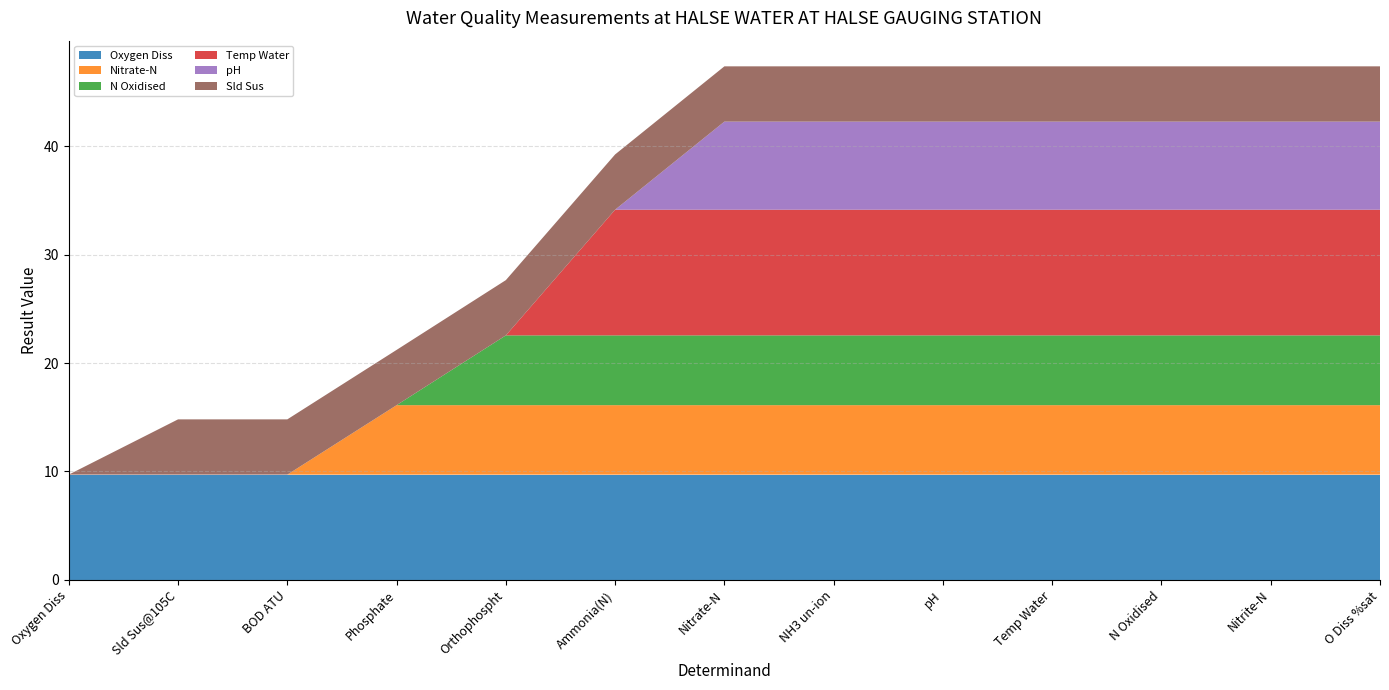

Reading left to right, transcribe all the data shown in this chart.

Oxygen Diss: 9.7	9.7	9.7	9.7	9.7	9.7	9.7	9.7	9.7	9.7	9.7	9.7	9.7
Nitrate-N: 0.0	0.0	0.0	6.4	6.4	6.4	6.4	6.4	6.4	6.4	6.4	6.4	6.4
N Oxidised: 0.0	0.0	0.0	0.0	6.4	6.4	6.4	6.4	6.4	6.4	6.4	6.4	6.4
Temp Water: 0.0	0.0	0.0	0.0	0.0	11.6	11.6	11.6	11.6	11.6	11.6	11.6	11.6
pH: 0.0	0.0	0.0	0.0	0.0	0.0	8.1	8.1	8.1	8.1	8.1	8.1	8.1
Sld Sus: 0.0	5.1	5.1	5.1	5.1	5.1	5.1	5.1	5.1	5.1	5.1	5.1	5.1